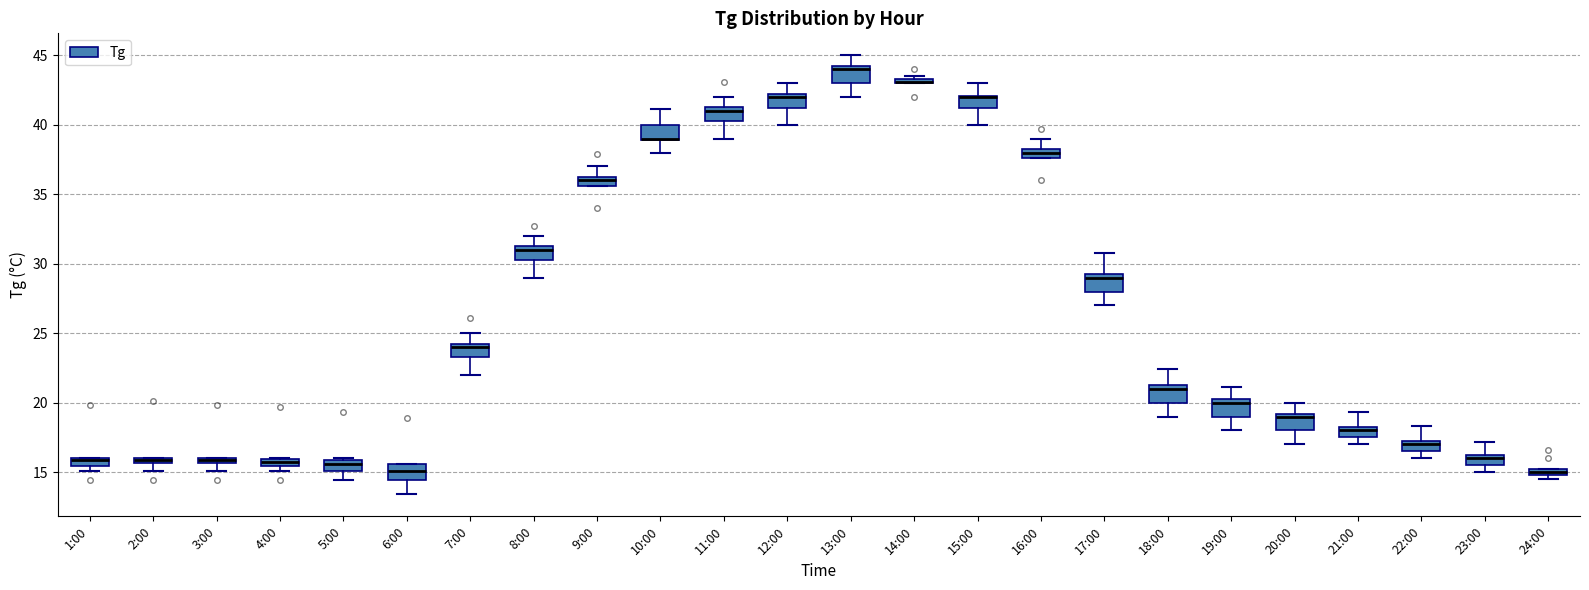

Where is the upper edge of the box for 1:00 on the y-axis? The values are not printed on the chart, so give them approximately, as read against the axis.

16.0